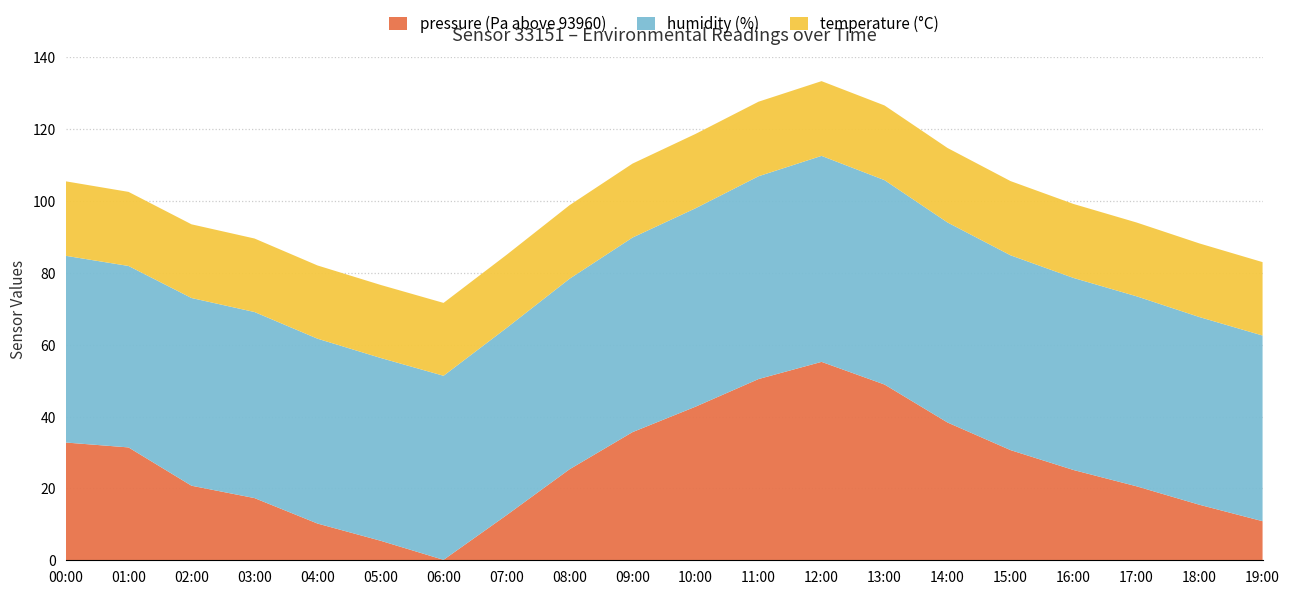

Reading left to right, transcribe all the data shown in this chart.

pressure: 93992.8	93991.4	93980.8	93977.3	93970.2	93965.4	93960.1	93972.6	93985.3	93995.7	94002.8	94010.4	94015.2	94008.9	93998.3	93990.7	93985.1	93980.6	93975.4	93970.9
humidity: 52.0	50.5	52.2	51.8	51.5	50.9	51.2	52.1	53.0	54.1	55.2	56.4	57.3	56.9	55.7	54.2	53.5	52.9	52.2	51.7
temperature: 20.7	20.6	20.5	20.5	20.4	20.3	20.3	20.4	20.5	20.6	20.7	20.8	20.8	20.8	20.7	20.6	20.6	20.5	20.5	20.4